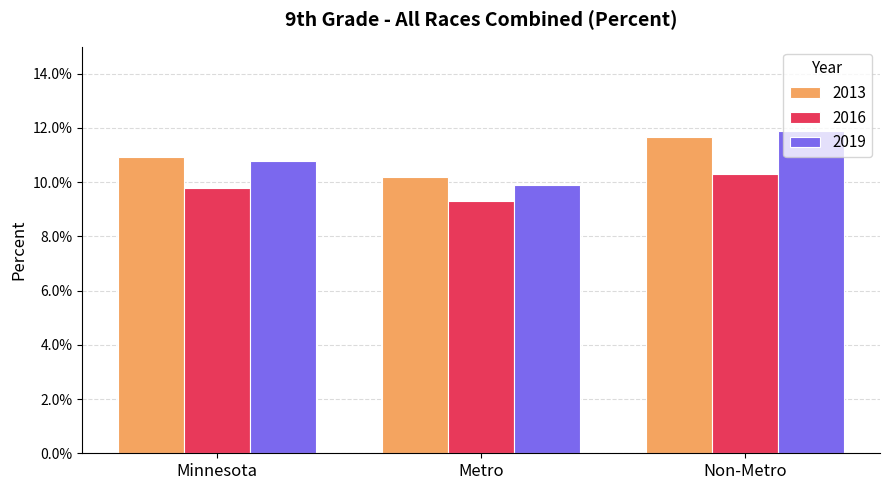

What are all the series names shown in the legend?

2013, 2016, 2019